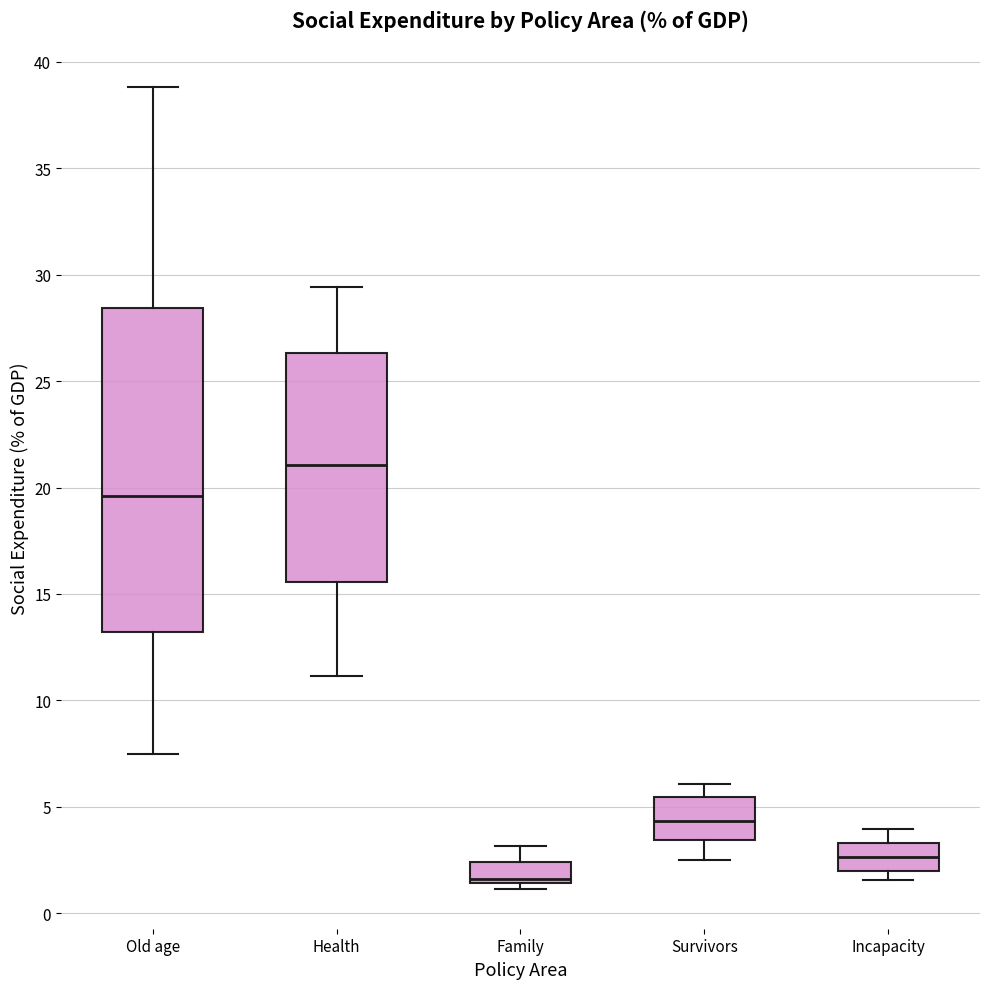

Where does the upper whisker of the box for Health end on the y-axis? The values are not printed on the chart, so give them approximately, as read against the axis.

29.5